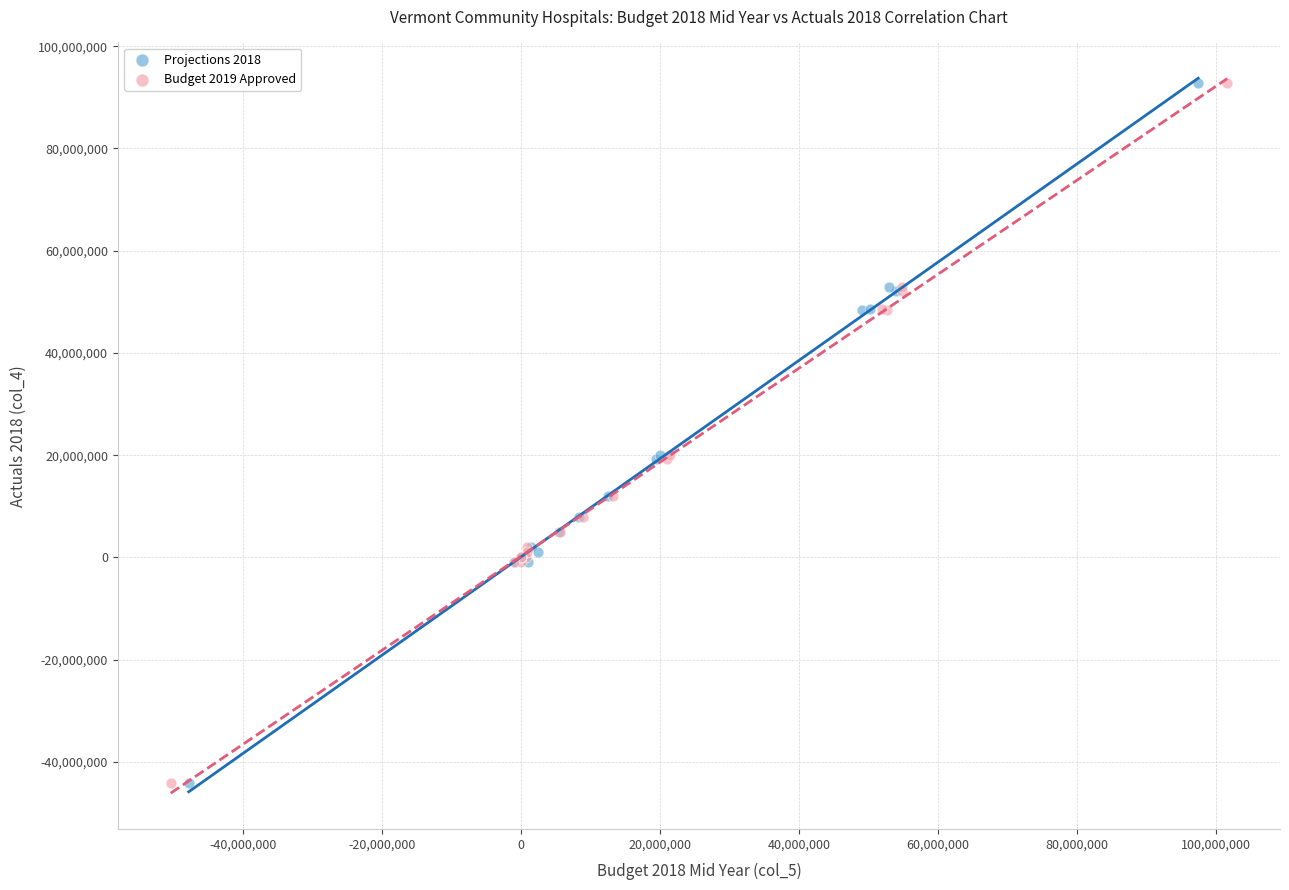

What are all the series names shown in the legend?

Projections 2018, Budget 2019 Approved